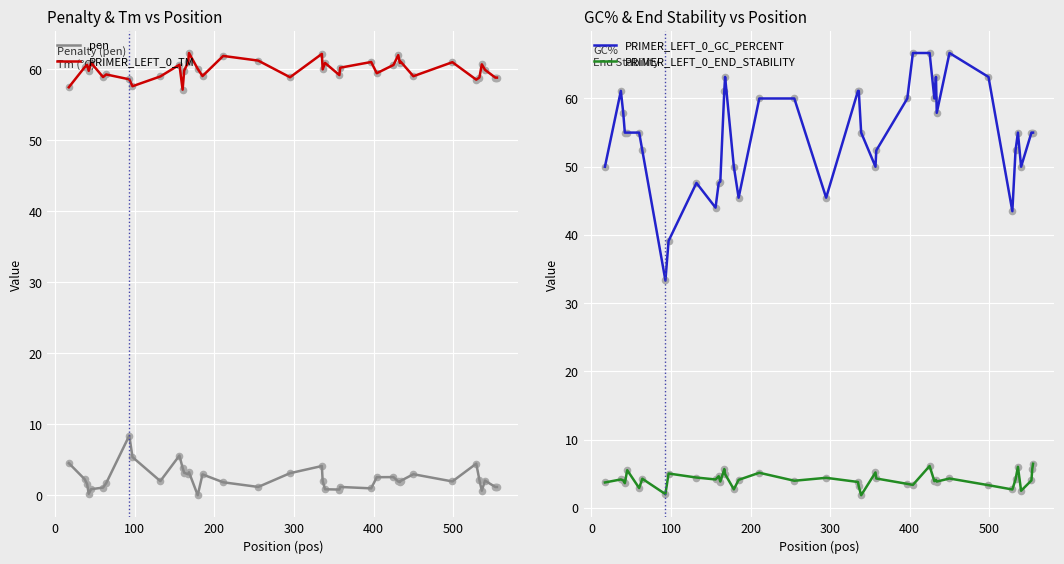

At how many categories does at least one series exceed 7?

40